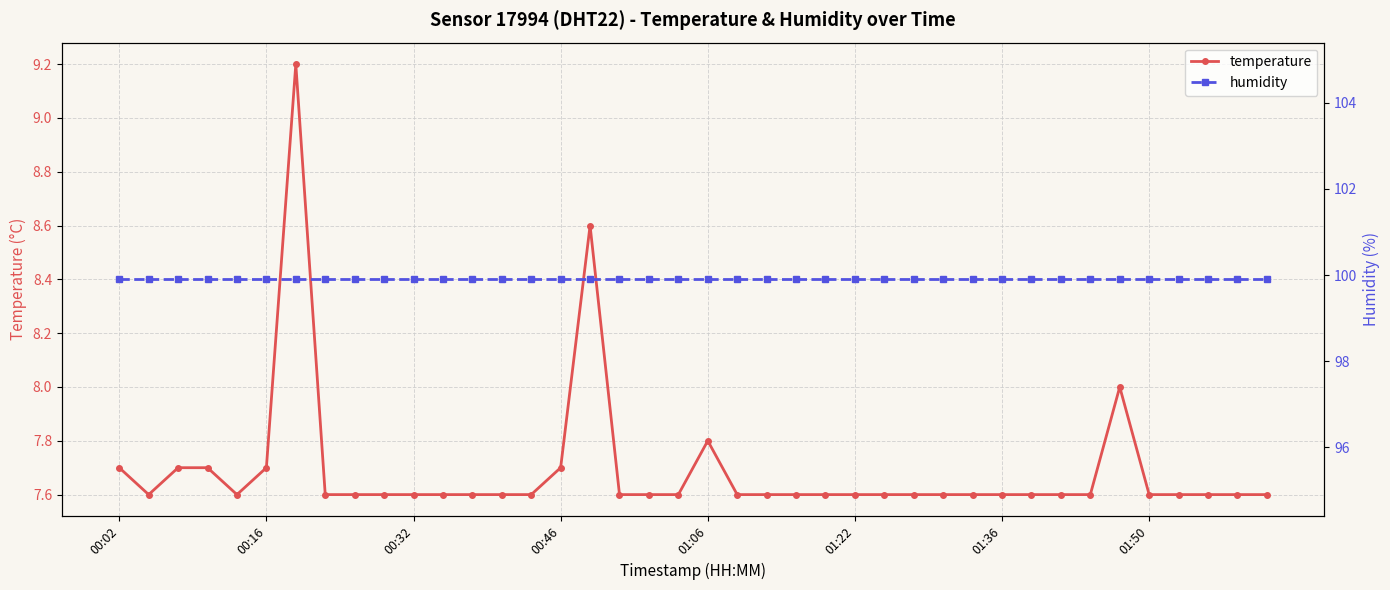

True or false: temperature has more than 1 points higher than both neighbors.

True